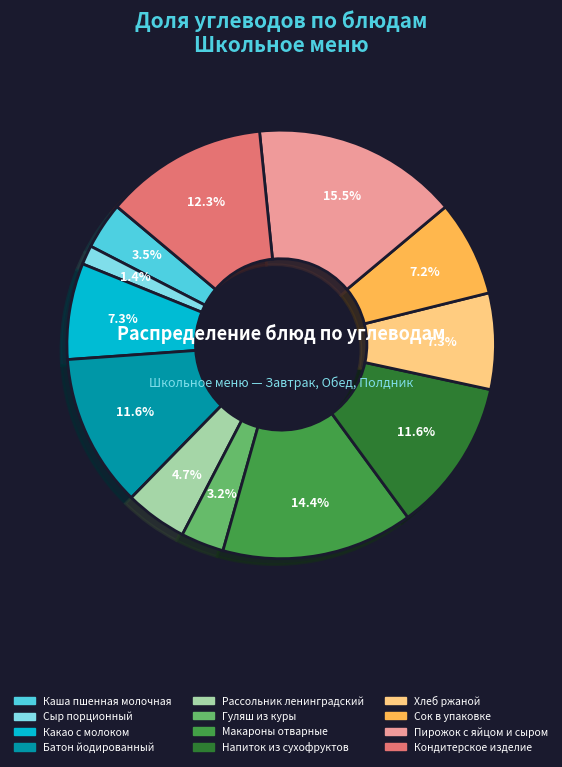

How many segments does this pie chart have?

12